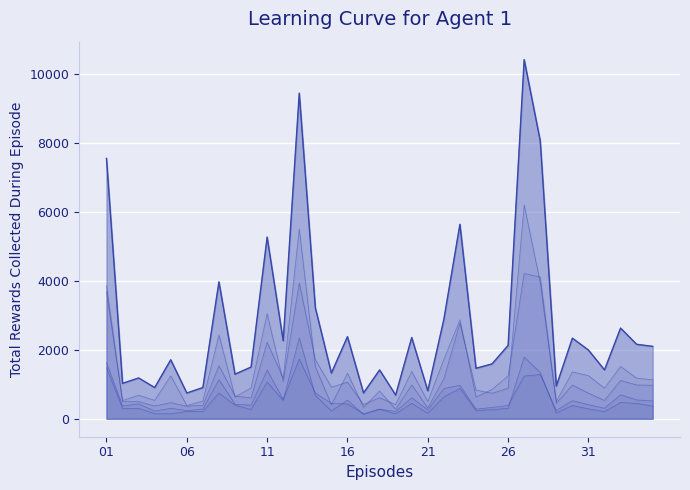

The Group B line series shows 238 at 28. True or false?

True